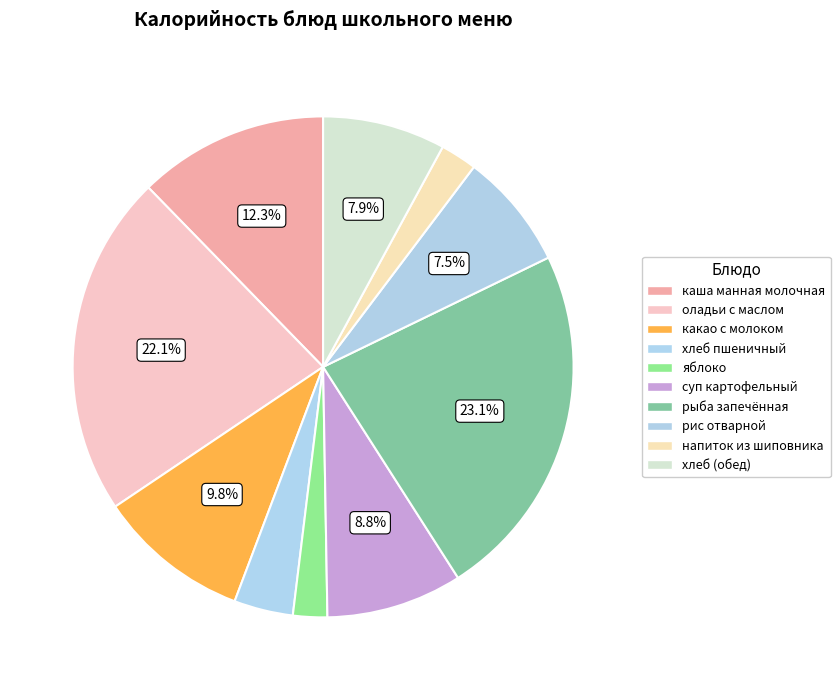

Which slice is the largest?

рыба запечённая